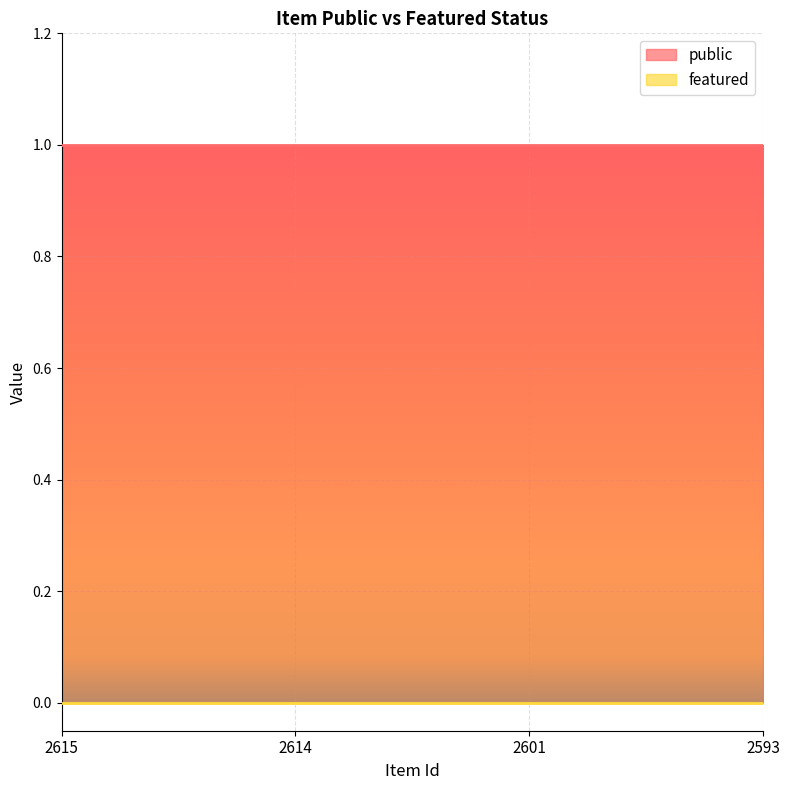

Rank the categories by featured value from highest to lowest.

2615, 2614, 2601, 2593